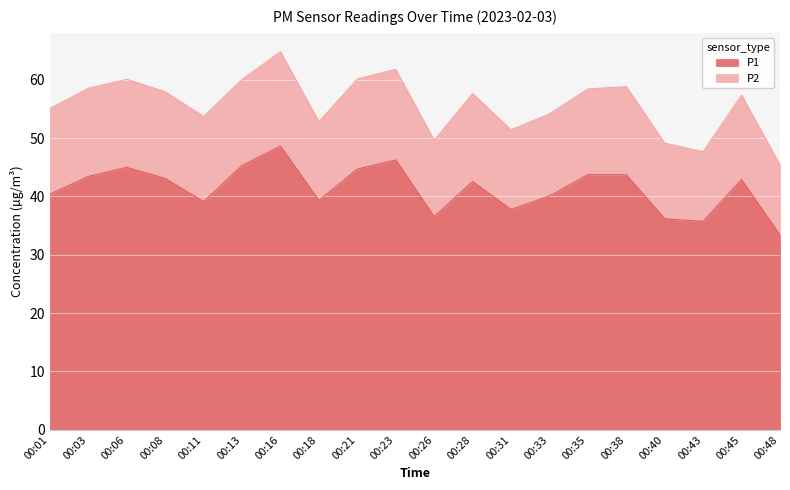

How many values exceed 42?

11